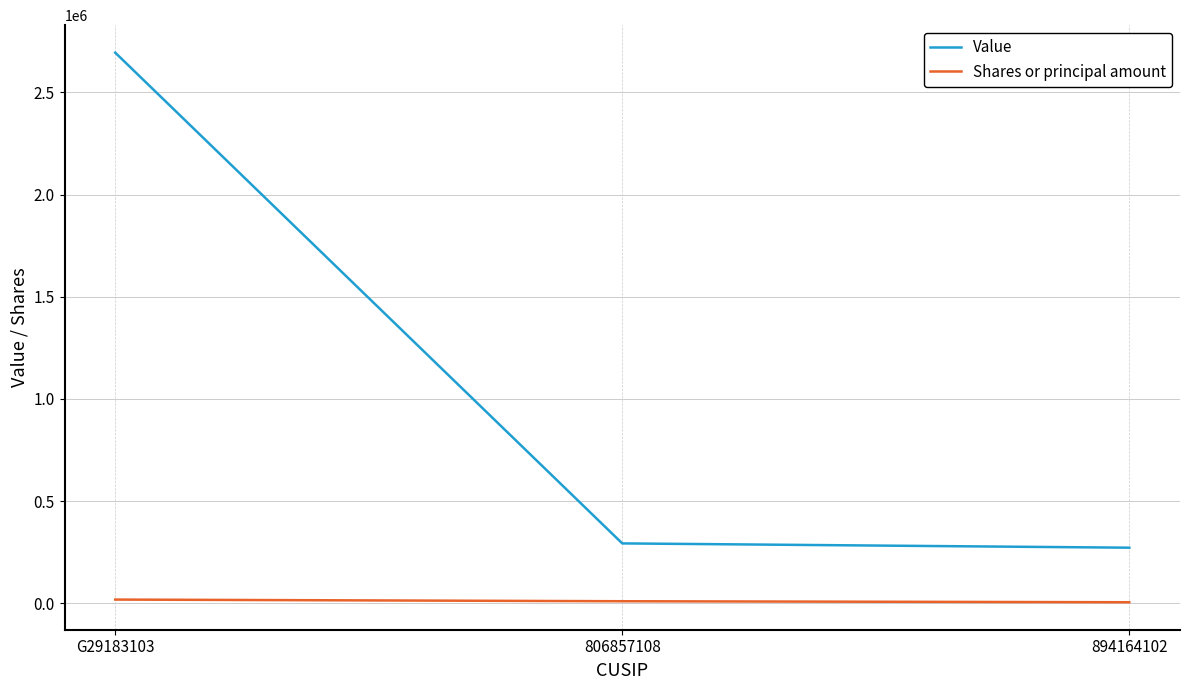

What is the difference between the maximum and second lowest values in the Value series?

2402000